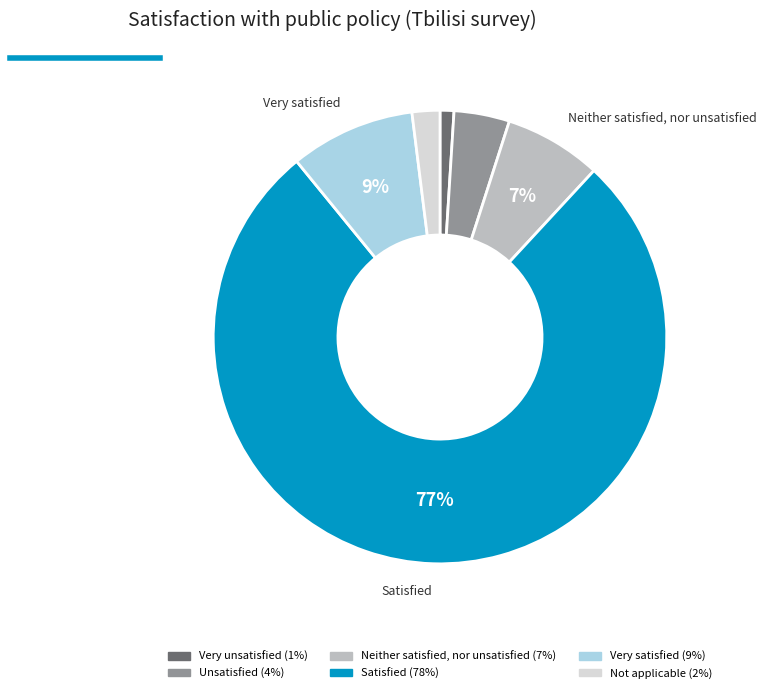

Is there any slice that represents more than half of the pie?

Yes